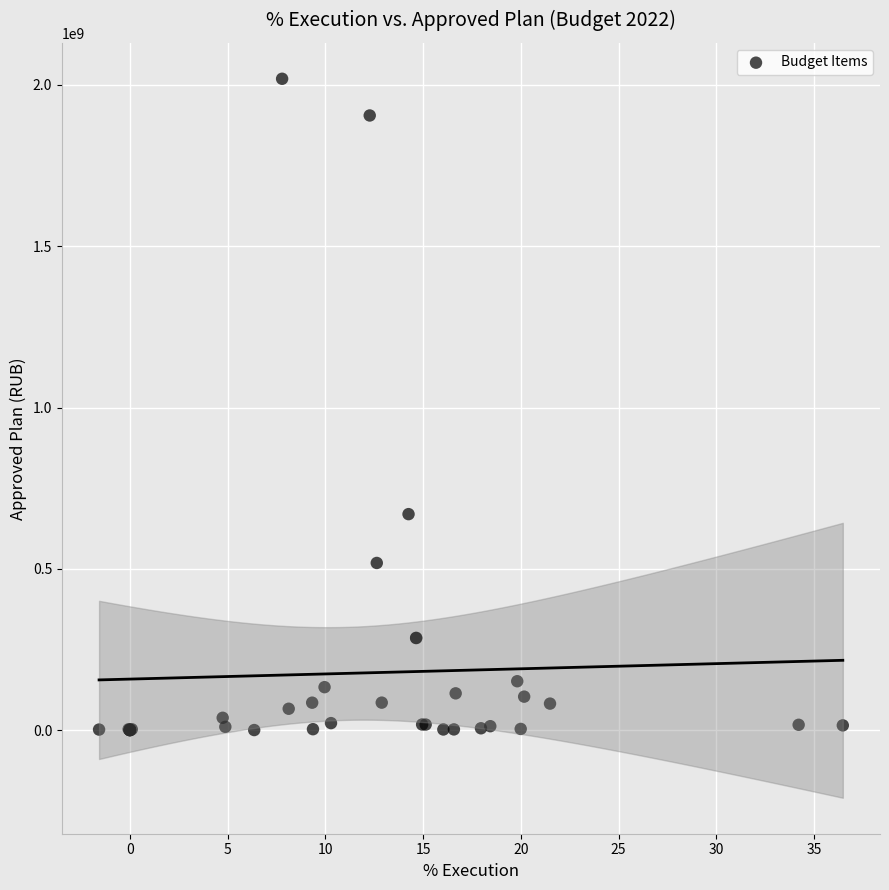

What Y value in the scatter plot is closest to 1009591735?

669428031.3